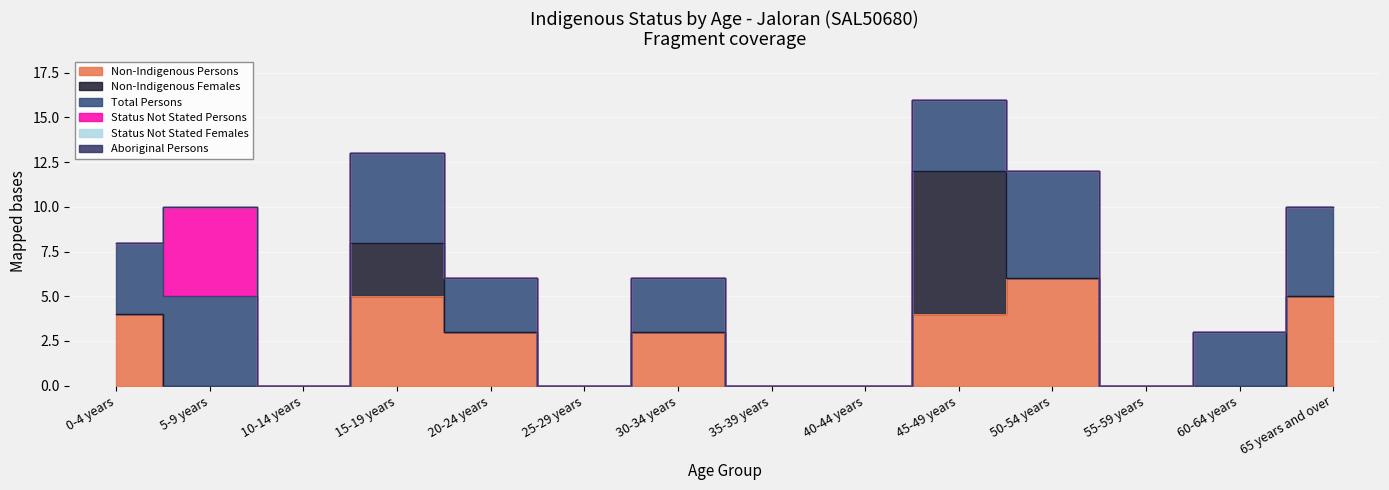

Which label corresponds to the smallest value in the chart?

5-9 years